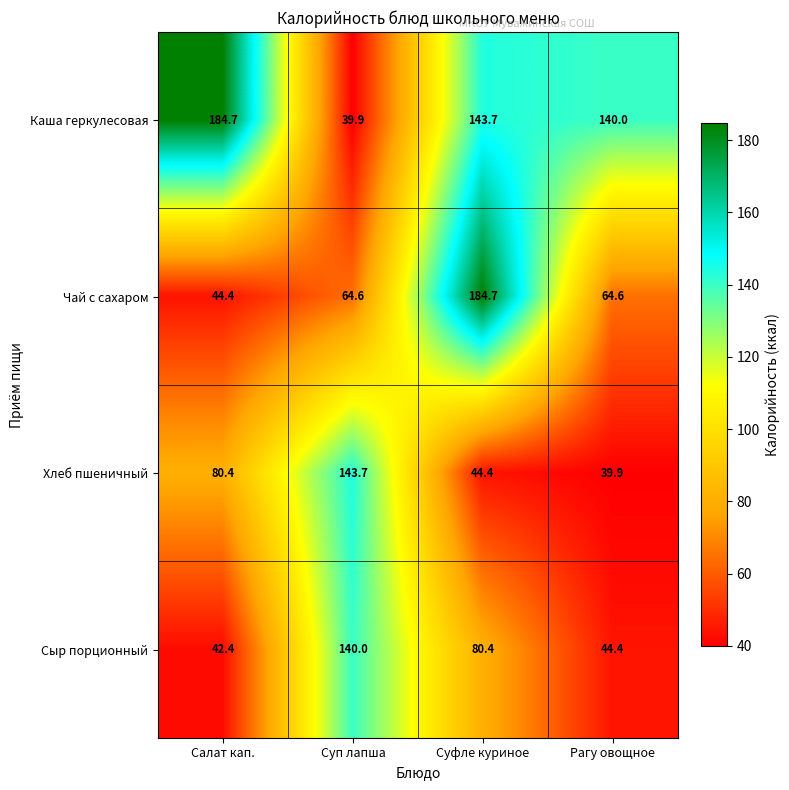

At Салат кап., list the series in order from smallest to largest.

Сыр порционный, Чай с сахаром, Хлеб пшеничный, Каша геркулесовая